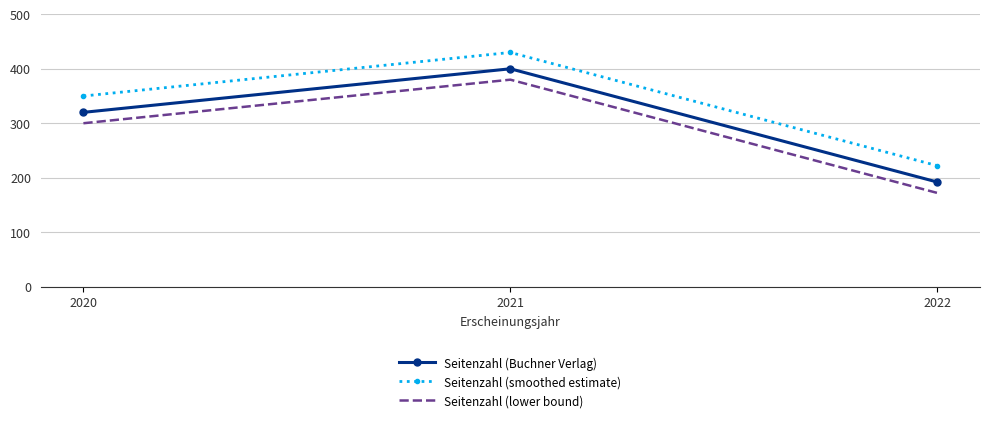

Is it true that Seitenzahl (lower bound) equals 626 at 2021?

False